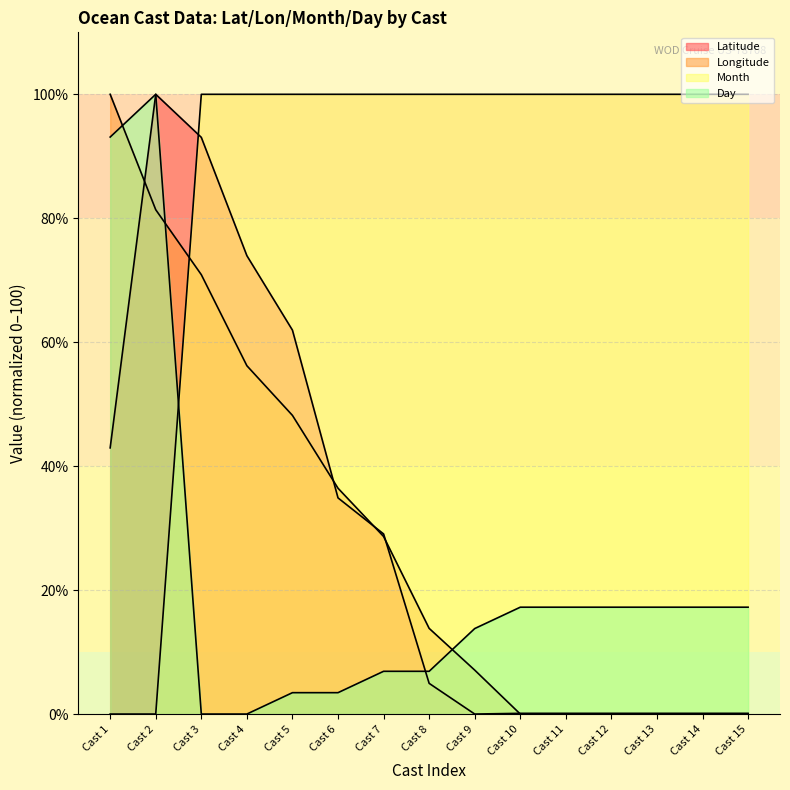

How many values in the Latitude series are below 4?

7